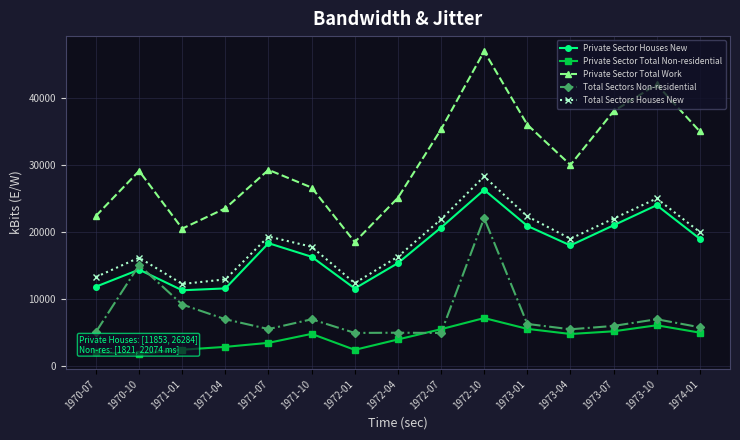

How many values in the Private Sector Houses New series exceed 18000?

7